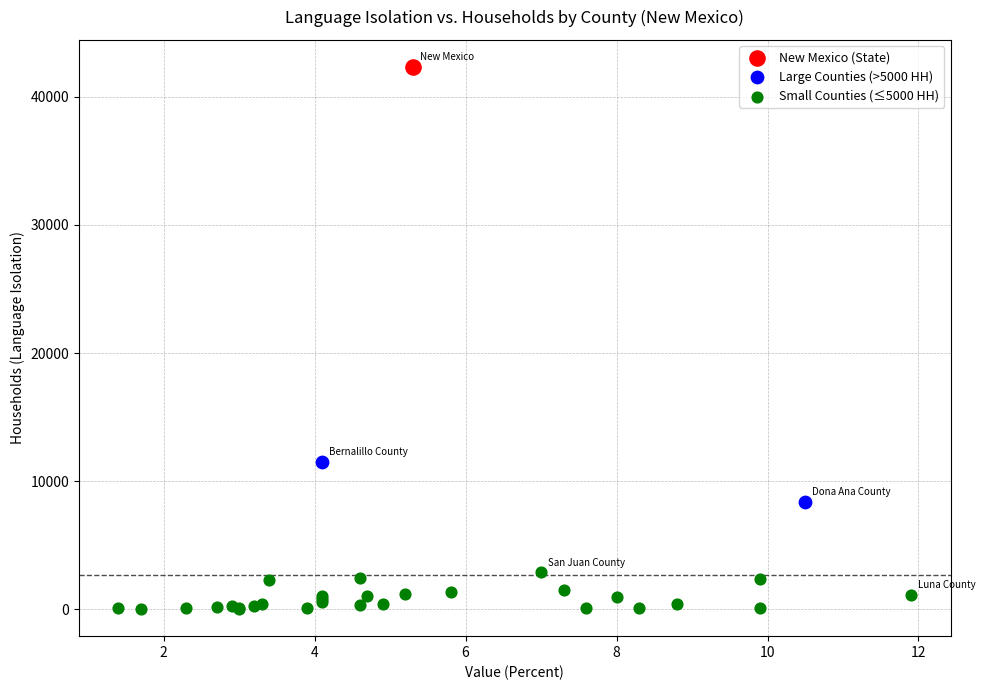

What are all the series names shown in the legend?

New Mexico (State), Large Counties (>5000 HH), Small Counties (≤5000 HH)